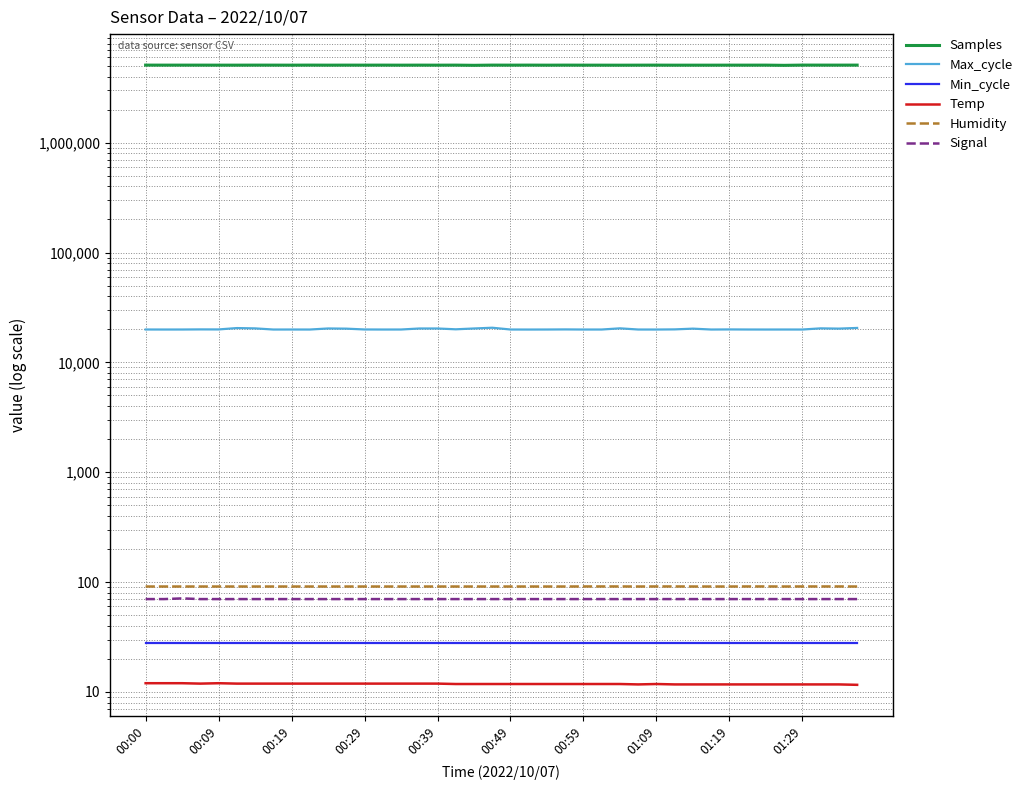

At 30, list the series in order from smallest to largest.

Temp, Min_cycle, Signal, Humidity, Max_cycle, Samples